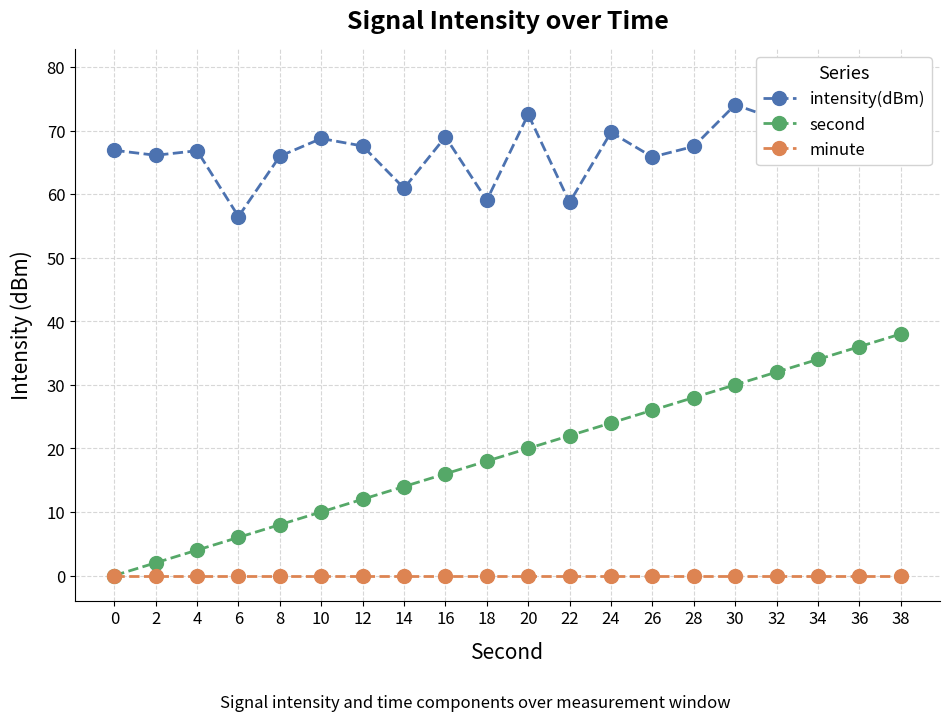

True or false: intensity(dBm) and minute cross at least once.

False